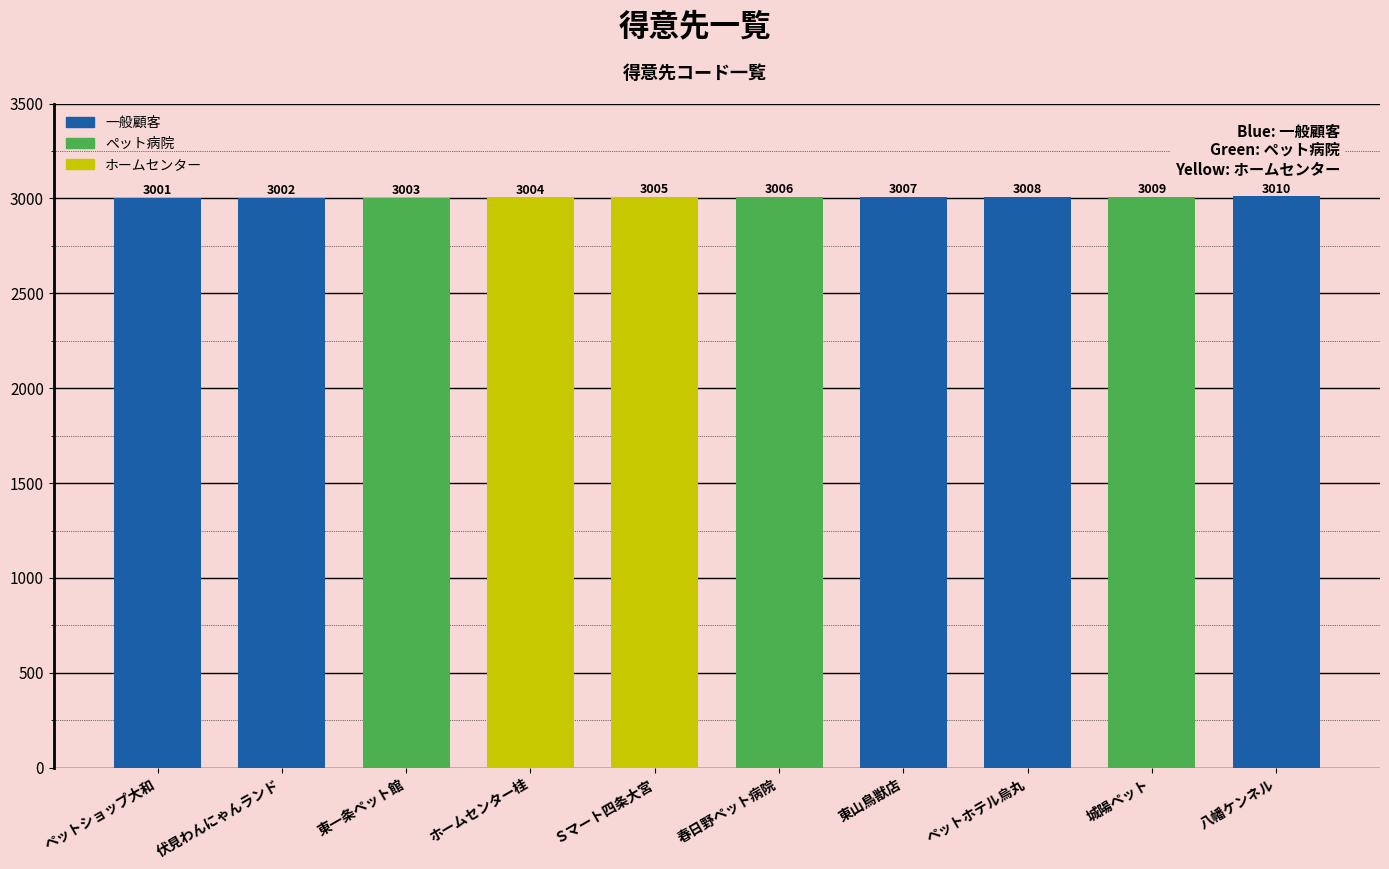

The chart shows a value of 4580 at 城陽ペット. True or false?

False